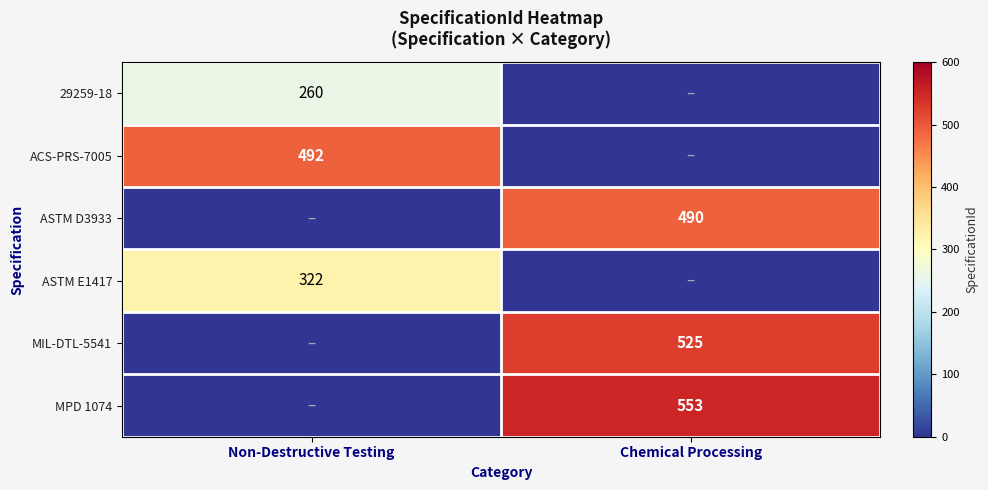

The ASTM D3933 series shows 490 at Chemical Processing. True or false?

True